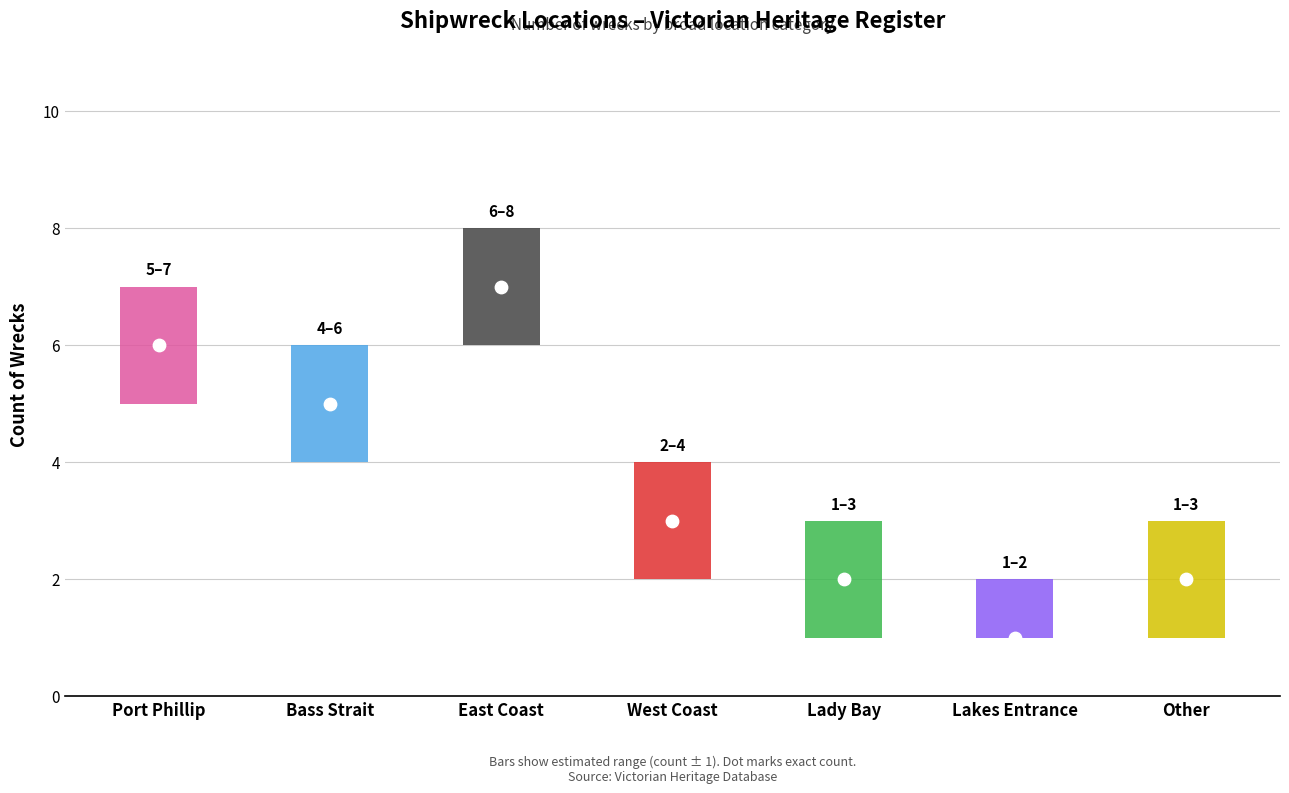

At which category is the sum across all series the highest?

East Coast